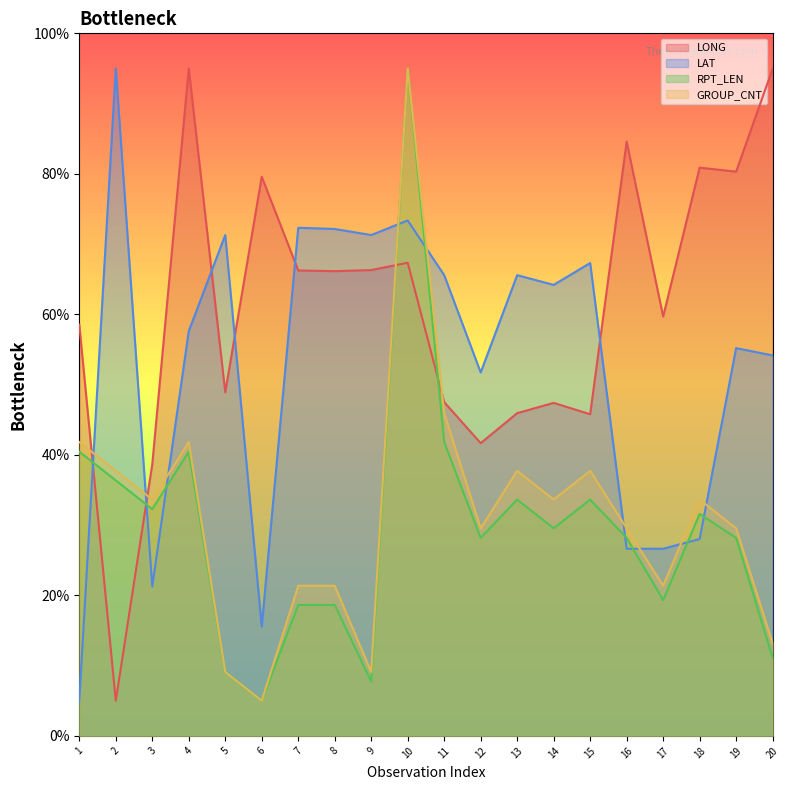

At which category does the chart reach its peak across all series?

4